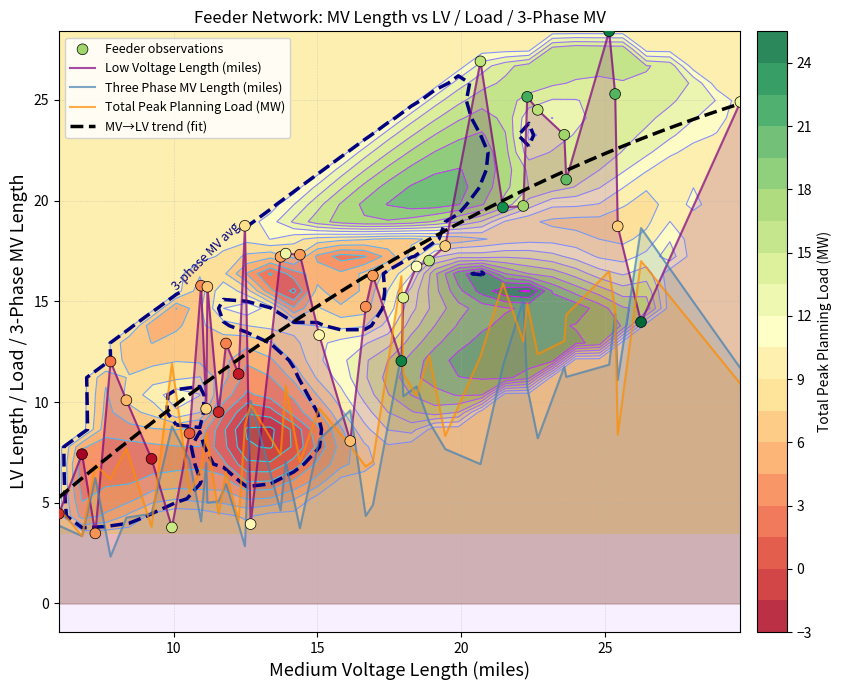

Which series reaches the minimum Y coordinate?

Three Phase Medium Voltage Length (miles)